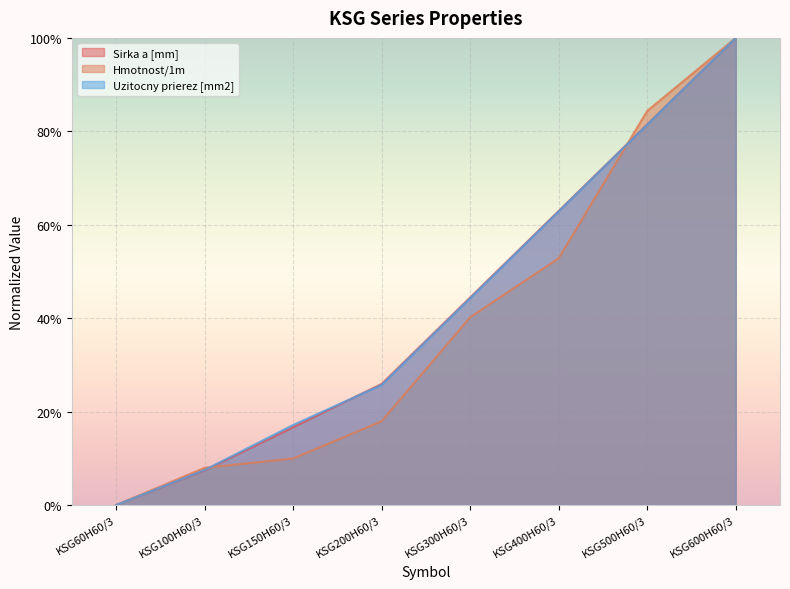

True or false: Sirka a [mm] has more than 2 interior local peaks.

False